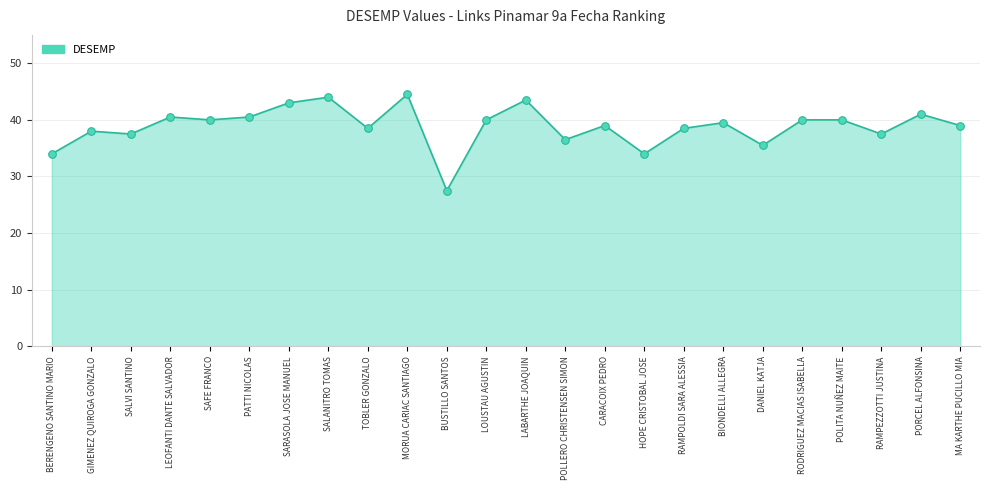

Approximately how many times larger is the value at LEOFANTI DANTE SALVADOR compared to BIONDELLI ALLEGRA?

1.0